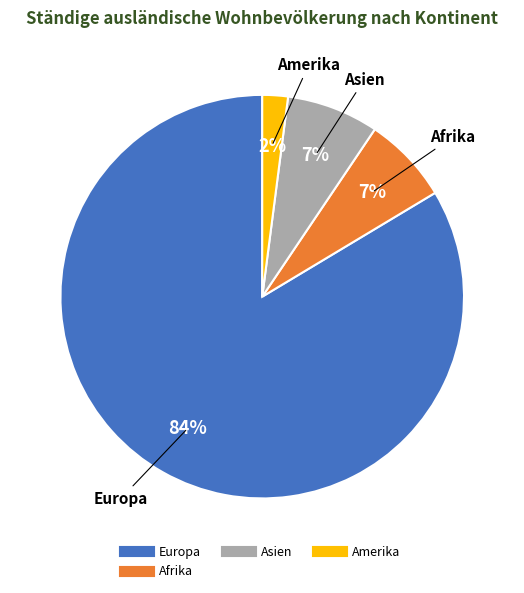

Does any single category account for the majority?

Yes